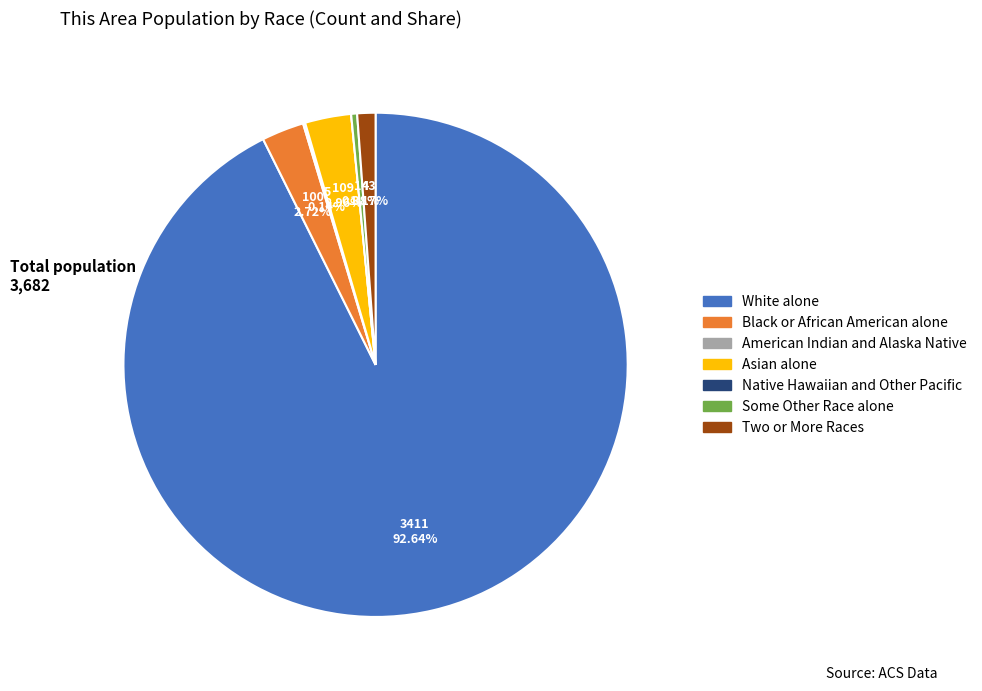

What percentage is the White alone slice, to the nearest percent?

93%